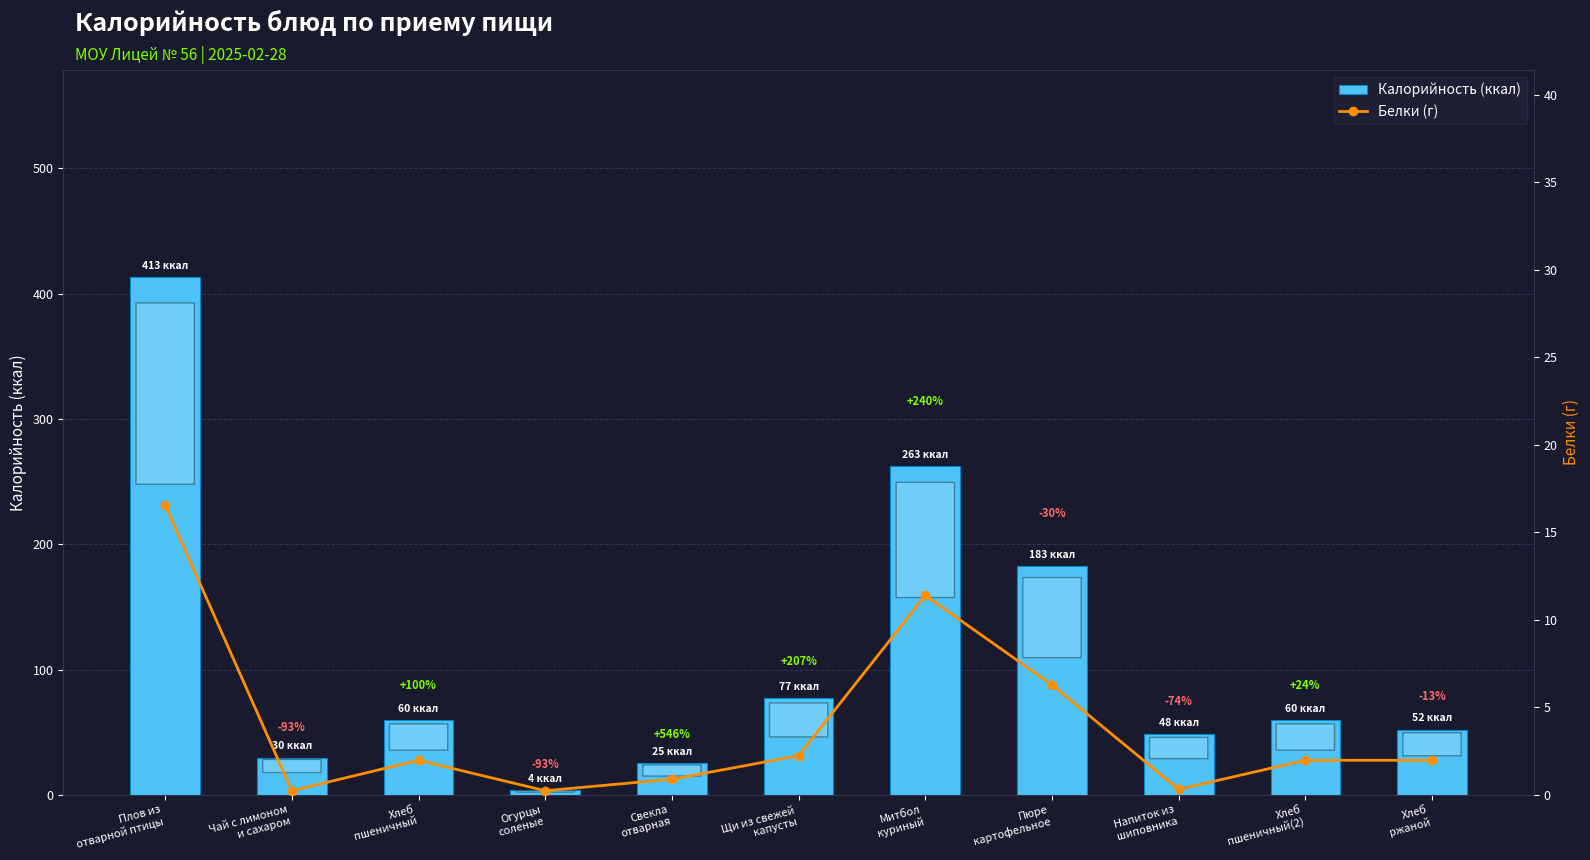

List the labels in order of Белки (г) value, smallest first.

Чай с лимоном
и сахаром, Огурцы
соленые, Напиток из
шиповника, Свекла
отварная, Хлеб
пшеничный, Хлеб
пшеничный(2), Хлеб
ржаной, Щи из свежей
капусты, Пюре
картофельное, Митбол
куриный, Плов из
отварной птицы